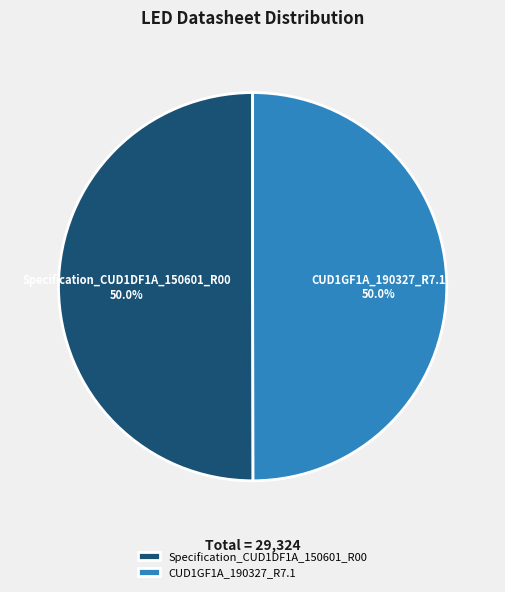

What percentage is NOT represented by Specification_CUD1DF1A_150601_R00?

50.0%